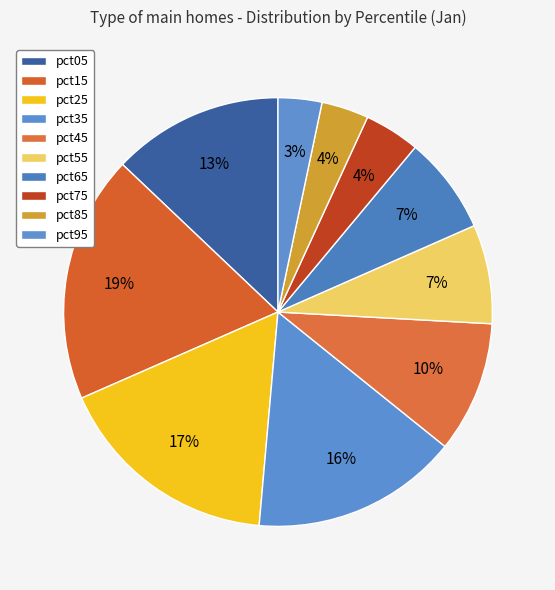

Rank the categories by value from lowest to highest.

pct95, pct85, pct75, pct65, pct55, pct45, pct05, pct35, pct25, pct15